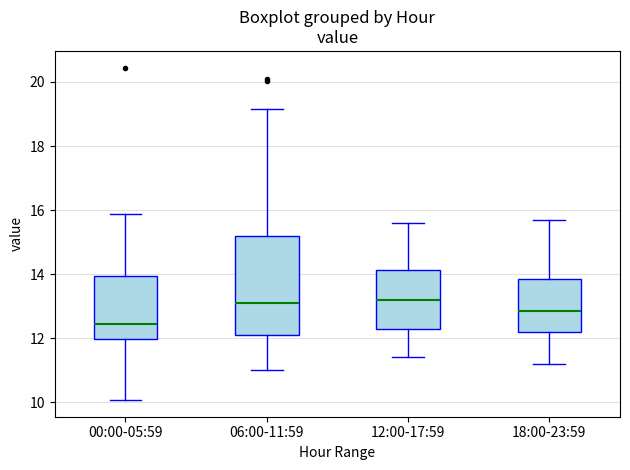

Reading left to right, read every box against the y-axis: the position of its median line, the range the box covers, and the ends of its whiskers. The values are not printed on the chart, so give them approximately, as read against the axis.

00:00-05:59: median 12.4, box 12.0 to 14.0, whiskers 10.0 to 15.8
06:00-11:59: median 13.2, box 12.2 to 15.2, whiskers 11.0 to 19.2
12:00-17:59: median 13.2, box 12.2 to 14.2, whiskers 11.4 to 15.6
18:00-23:59: median 12.8, box 12.2 to 13.8, whiskers 11.2 to 15.8